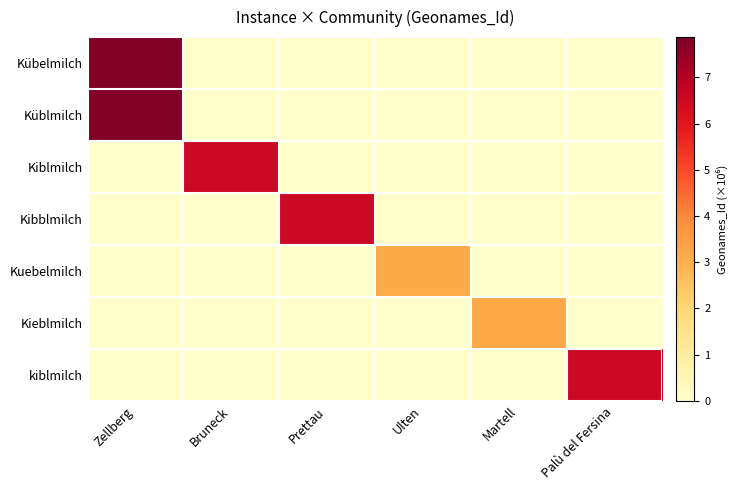

How many categories are shown in the chart?

6